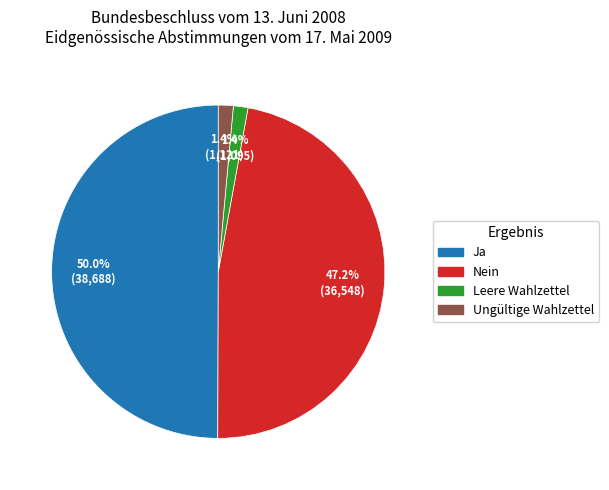

The Nein slice represents 39% of the pie. True or false?

False